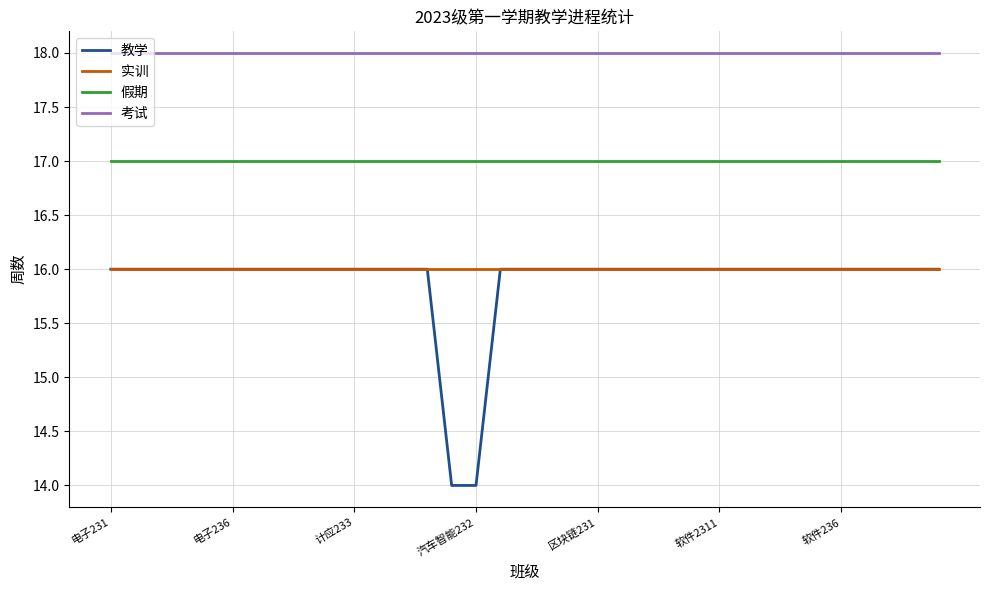

What is the minimum value shown in the chart?

14